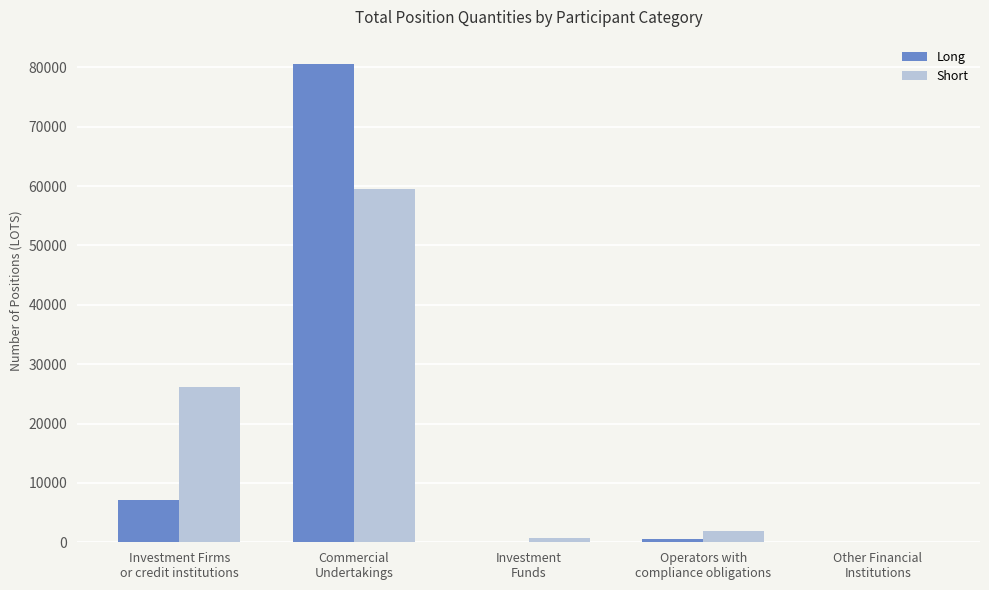

What are all the series names shown in the legend?

Long, Short